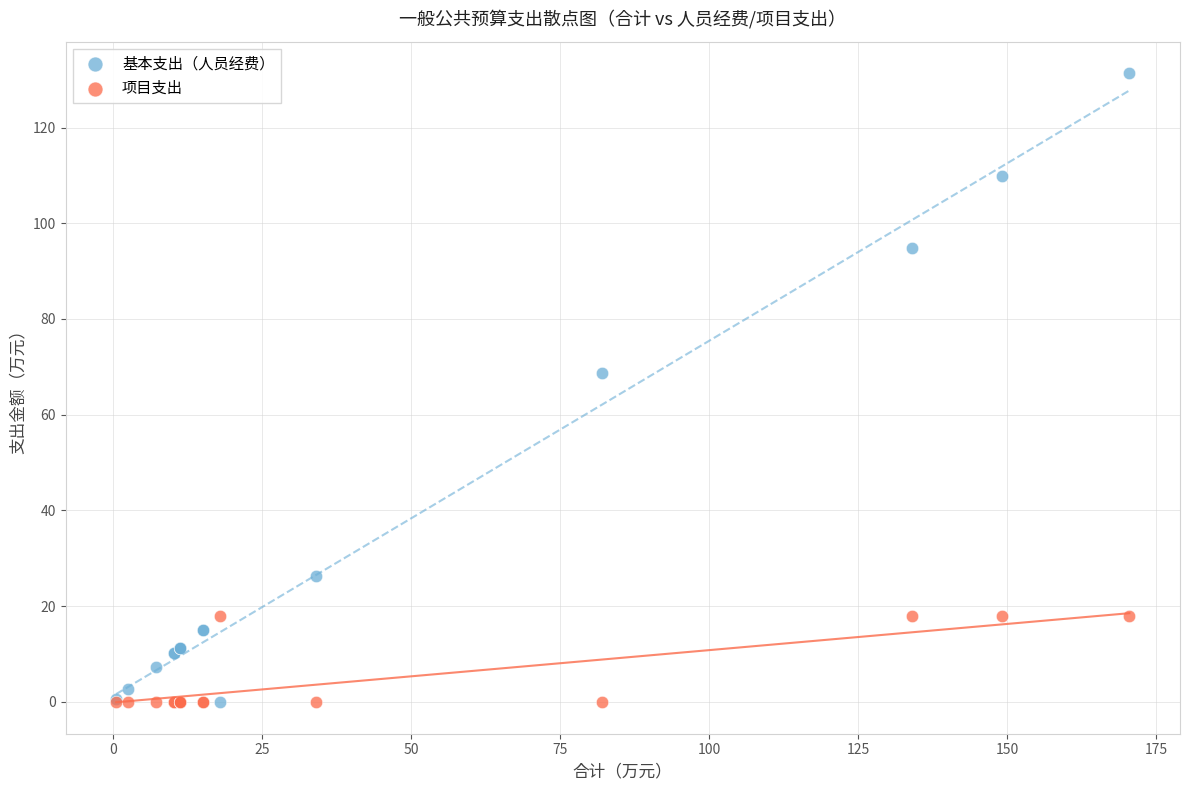

What is the X range (max minus min) for the scatter plot?

170.0